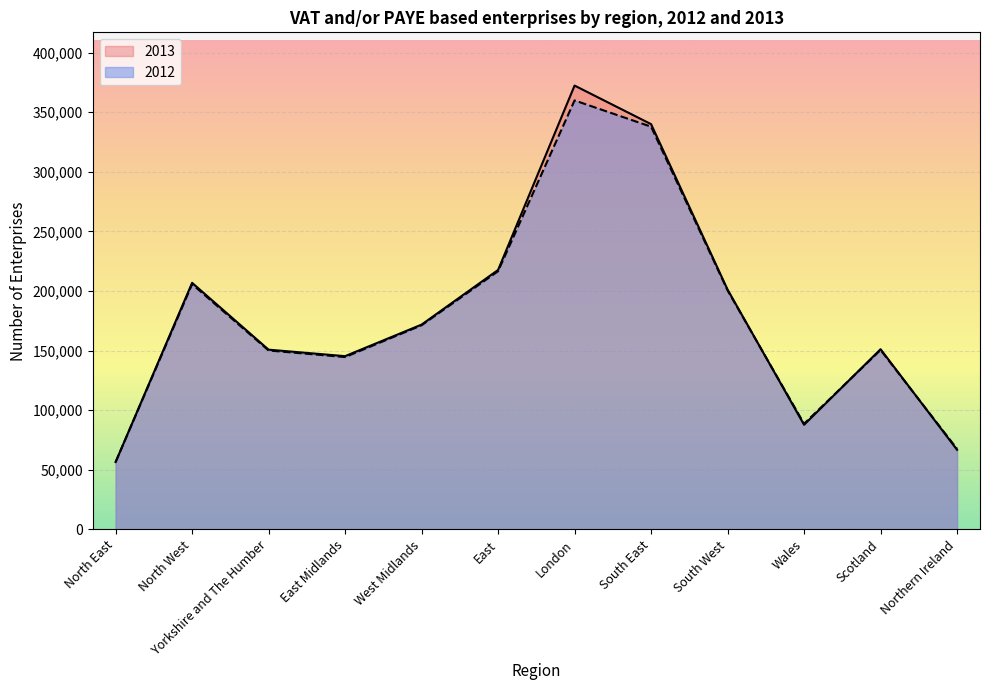

Between North West and South East, which series saw the biggest shift?

2013